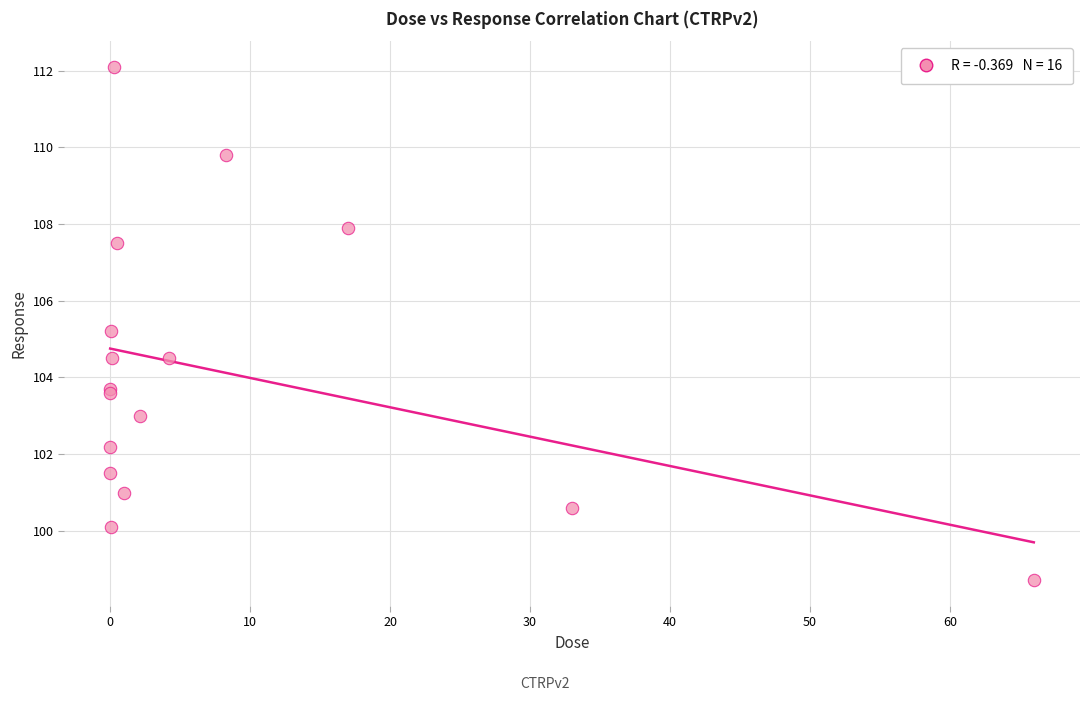

What Y value in the scatter plot is closest to 105?

105.2